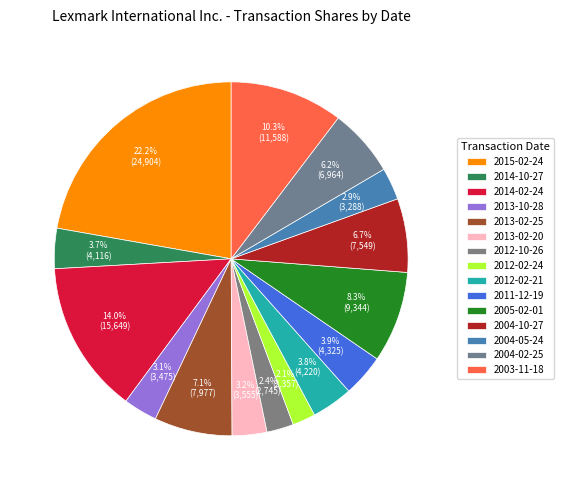

How many slices are in this pie chart?

15